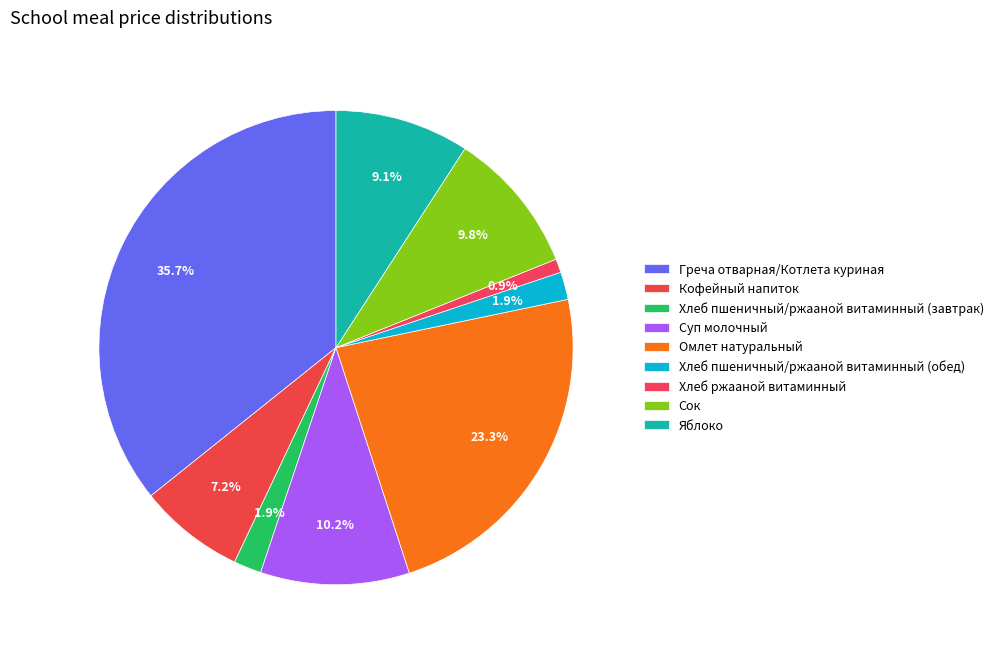

Which slice is the smallest?

Хлеб ржааной витаминный